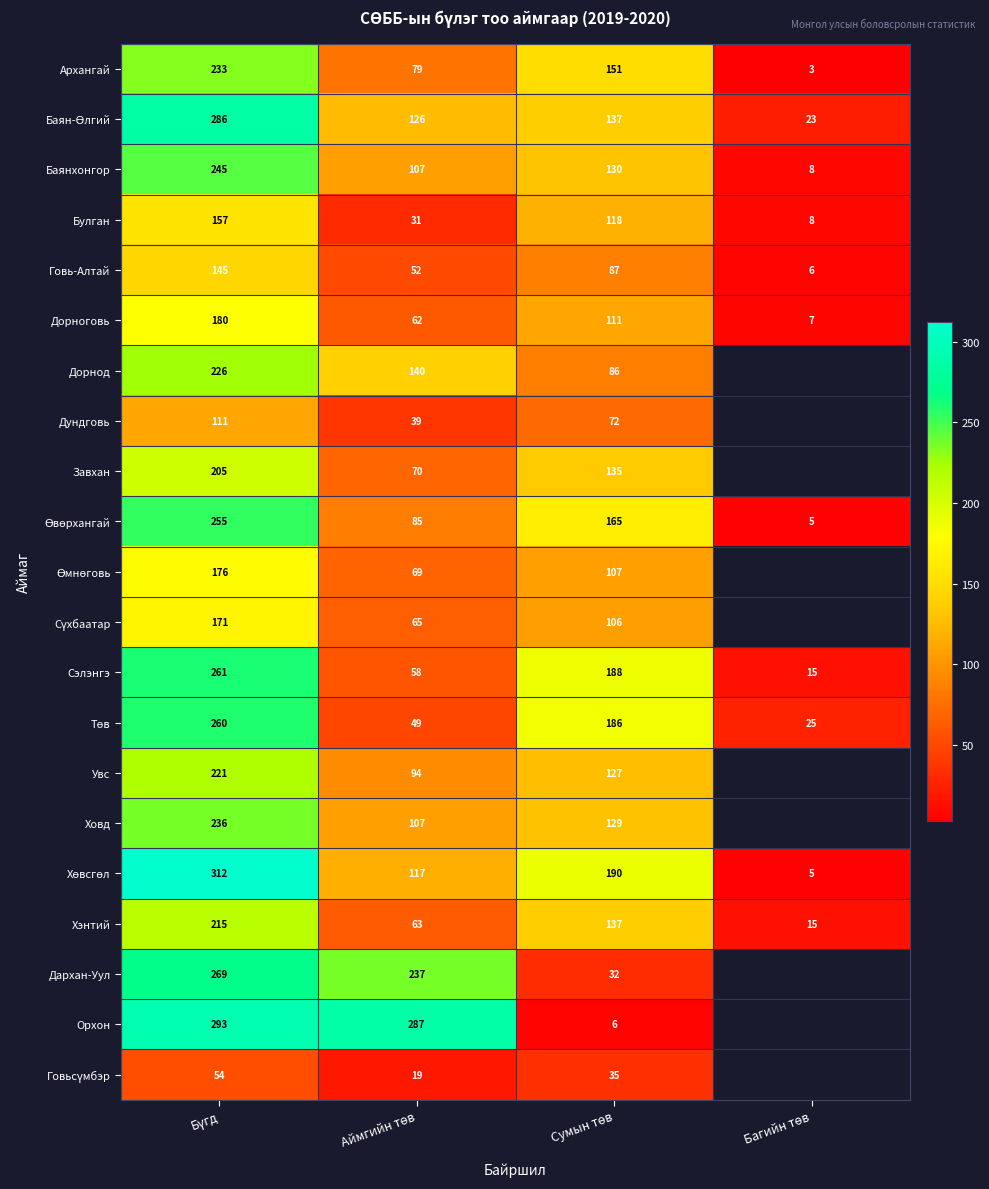

What is the difference between the highest and lowest values at Бүгд?

258.0